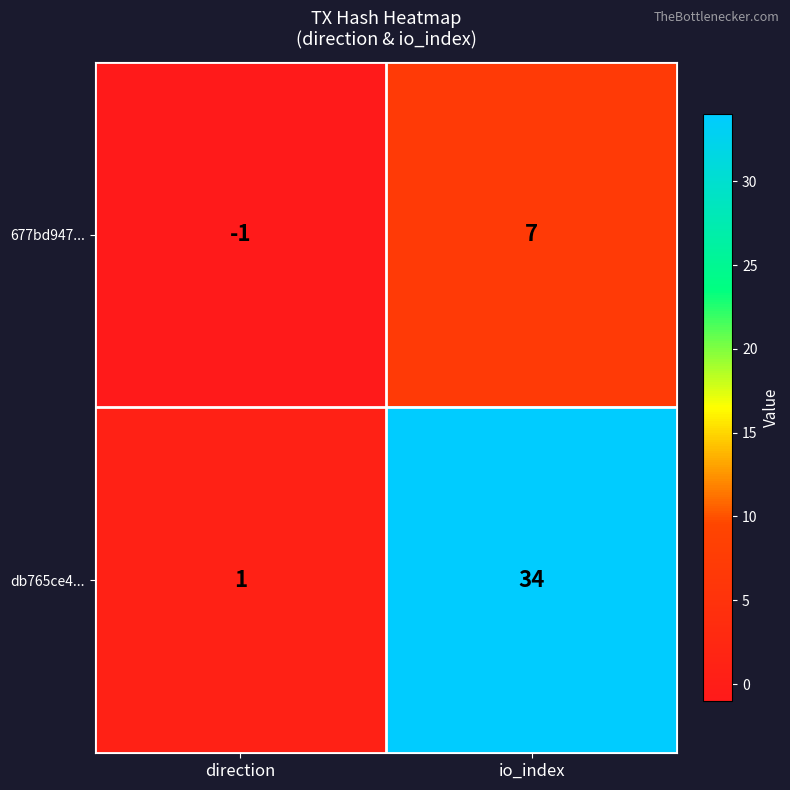

What is the sum of the db765ce4... values at direction and io_index?

35